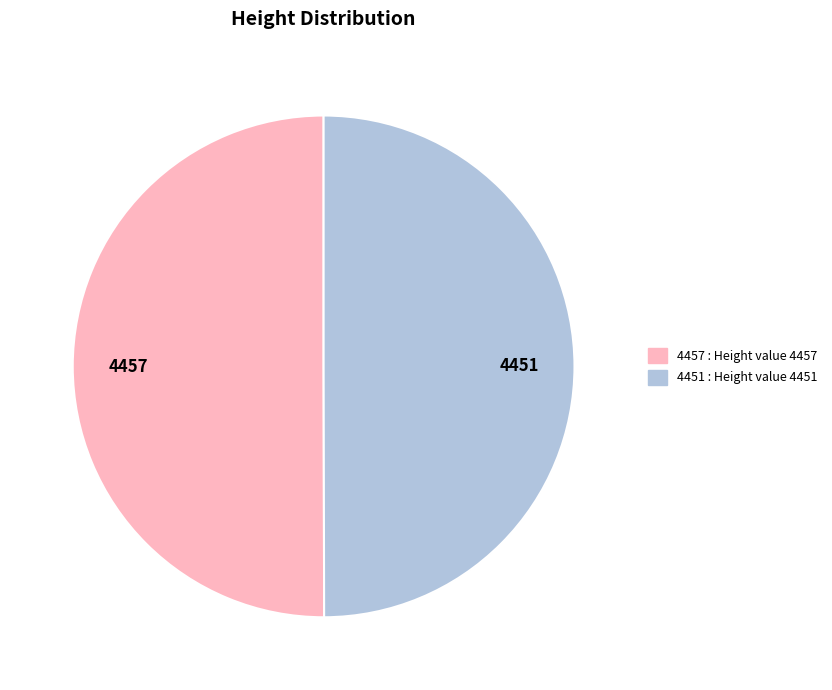

True or false: 4451 accounts for 50% of the total.

True